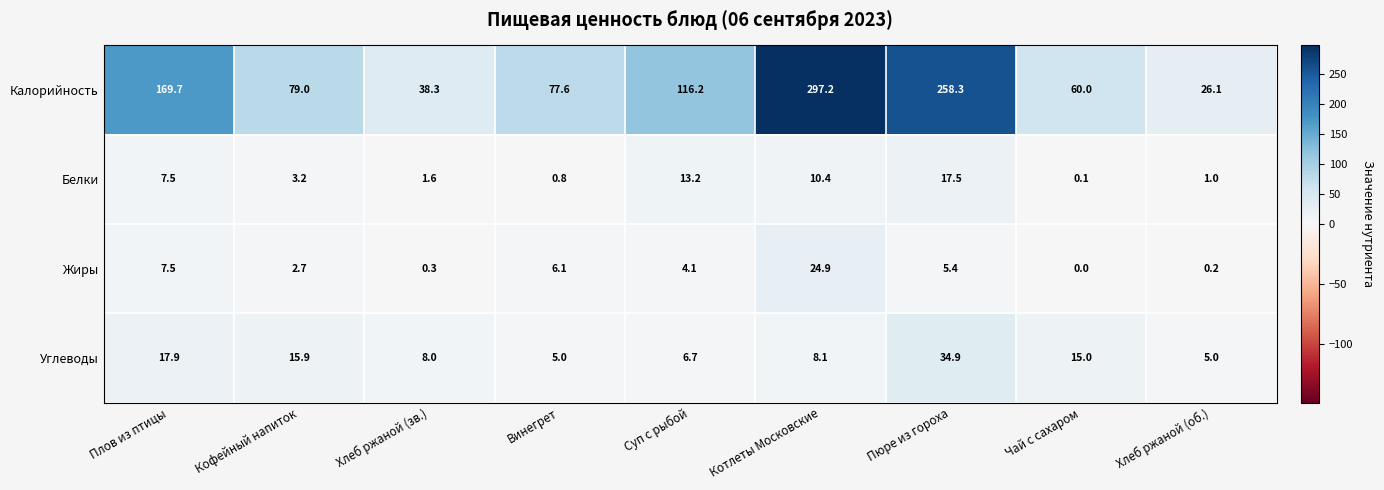

Which category has the highest value across all series?

Котлеты Московские